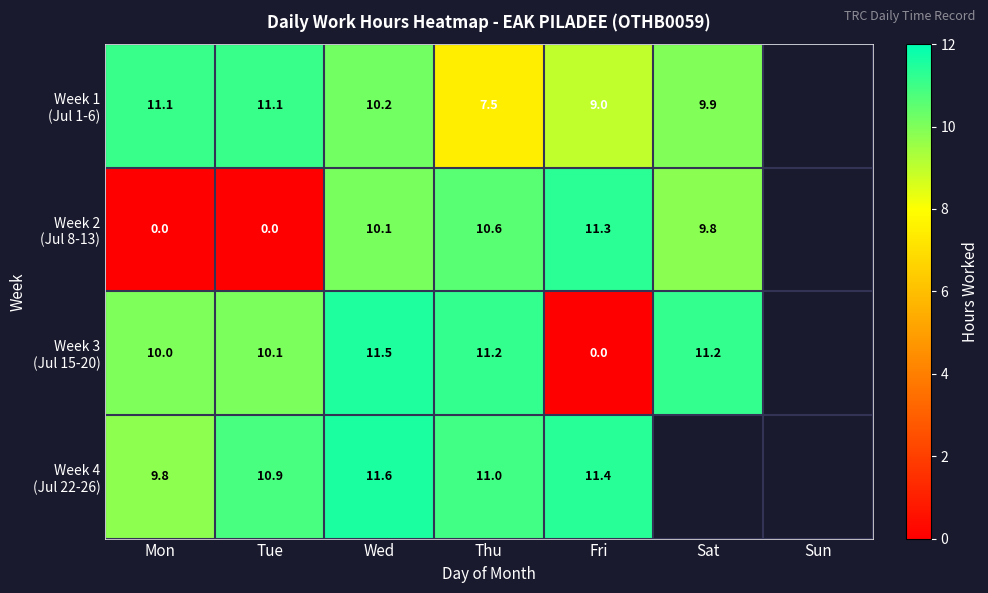

How many distinct data groups are displayed?

4